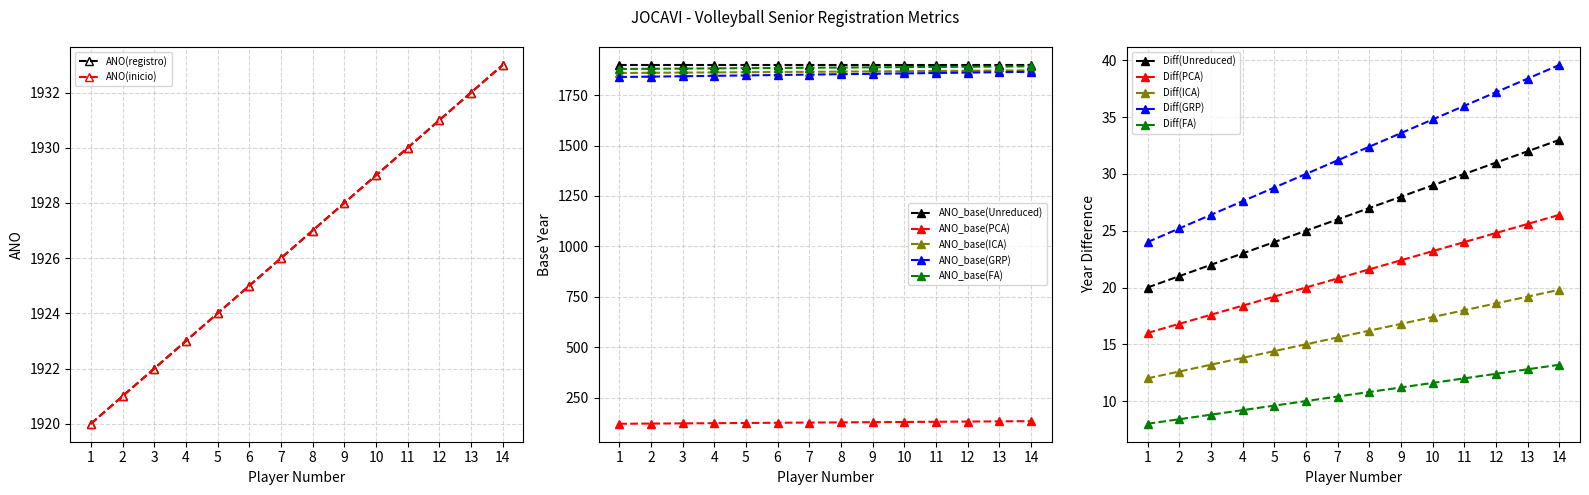

The chart shows a value of 1927 at 8. True or false?

True